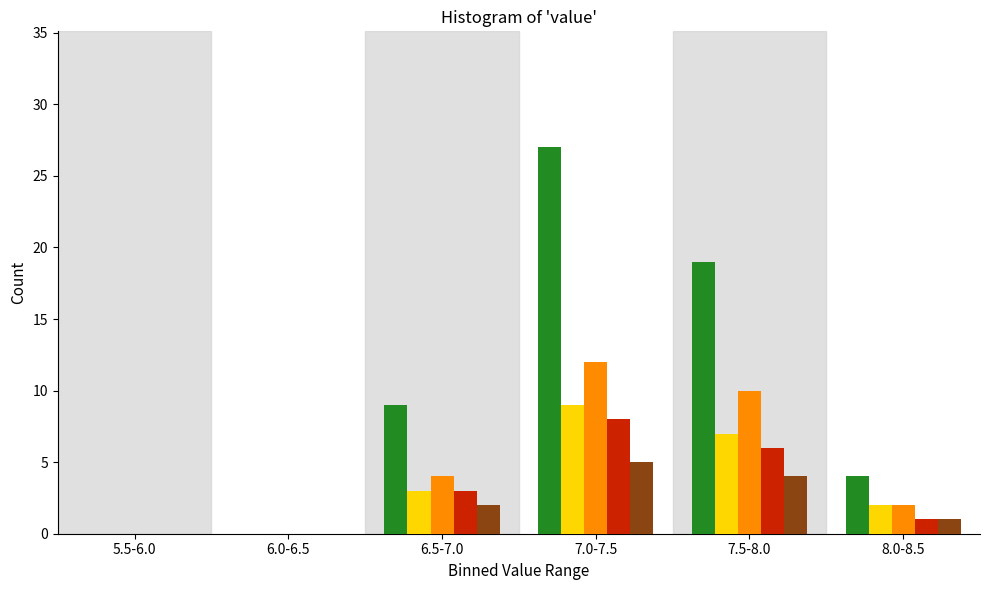

At which category is the sum across all series the highest?

7.0-7.5